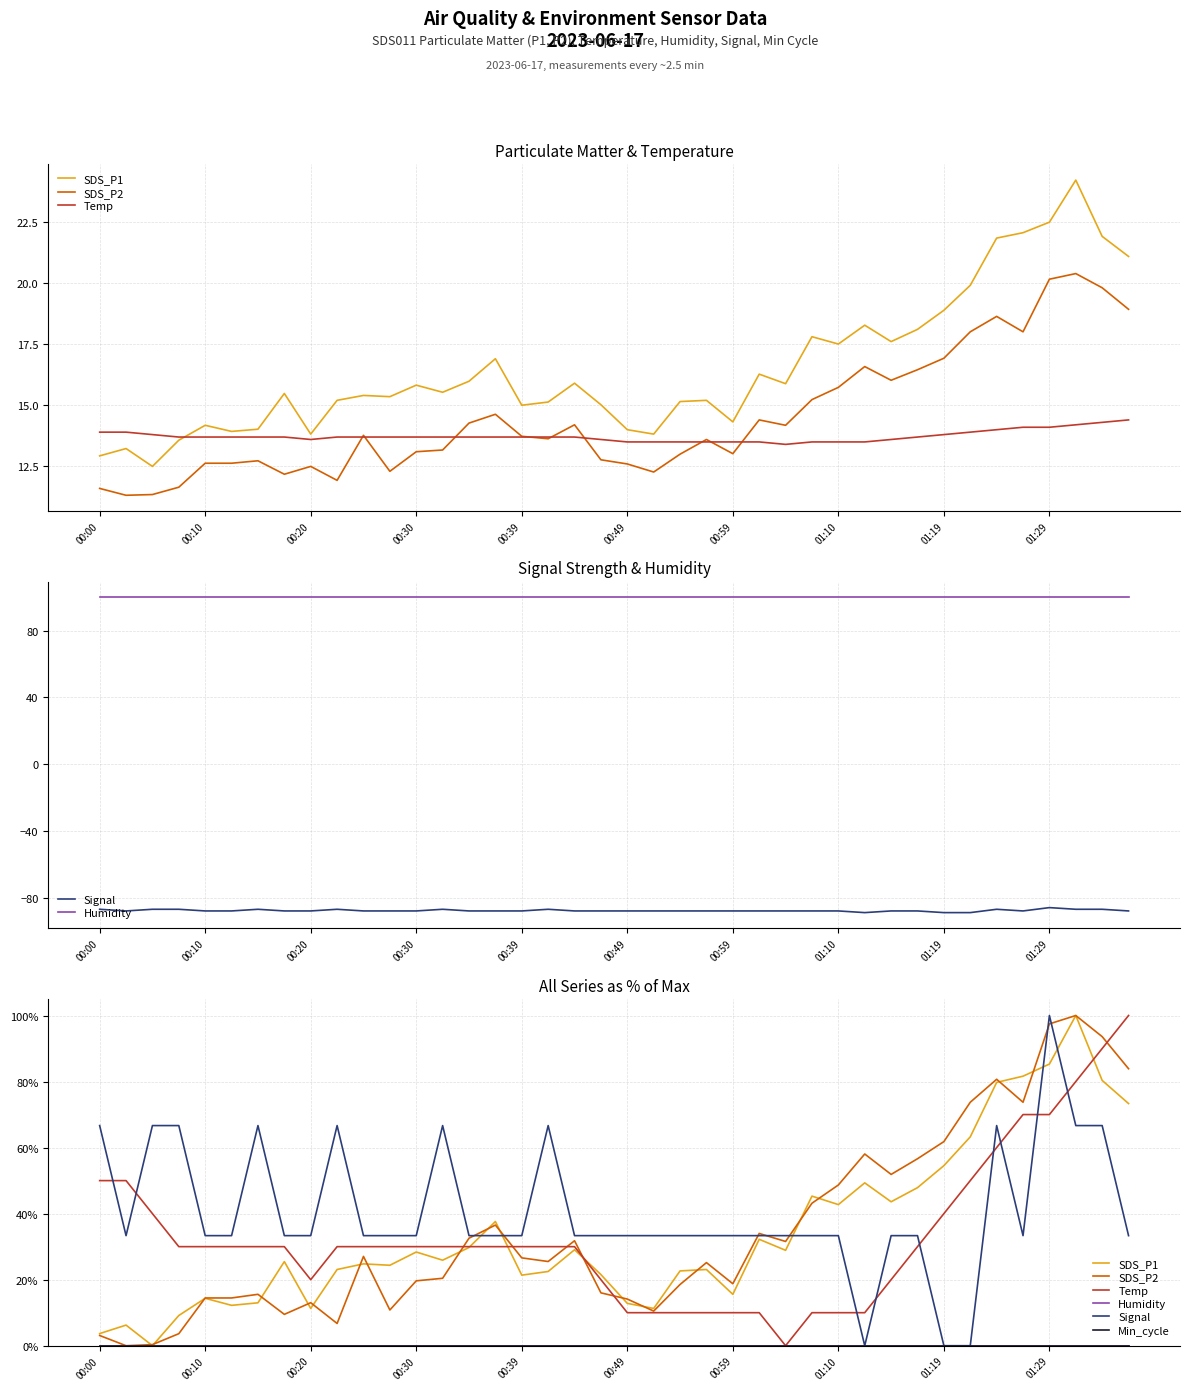

True or false: Temp and Min_cycle intersect in this chart.

False